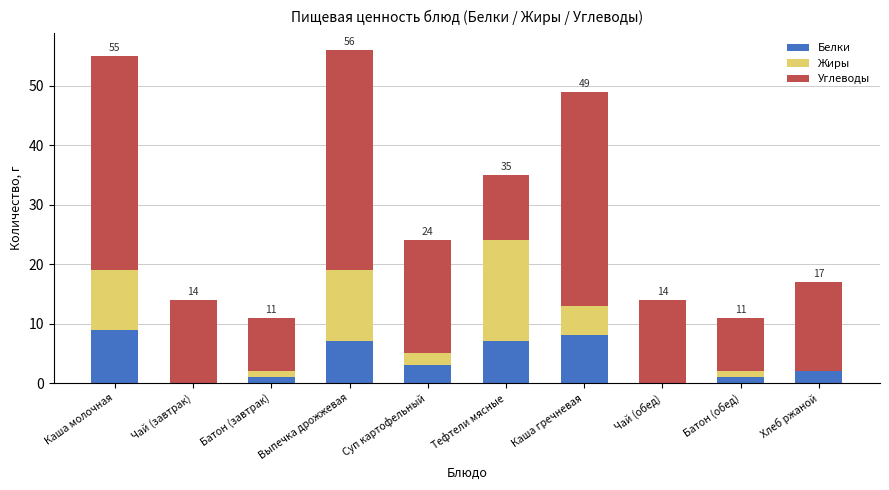

What is the total value across all series at Хлеб ржаной?

17